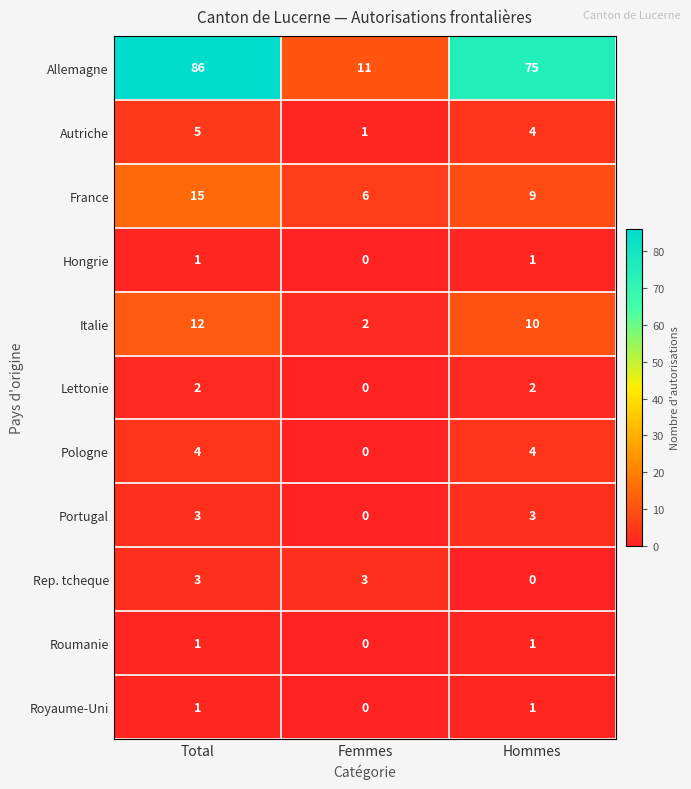

Count the Lettonie values in the range 0 to 2.

3